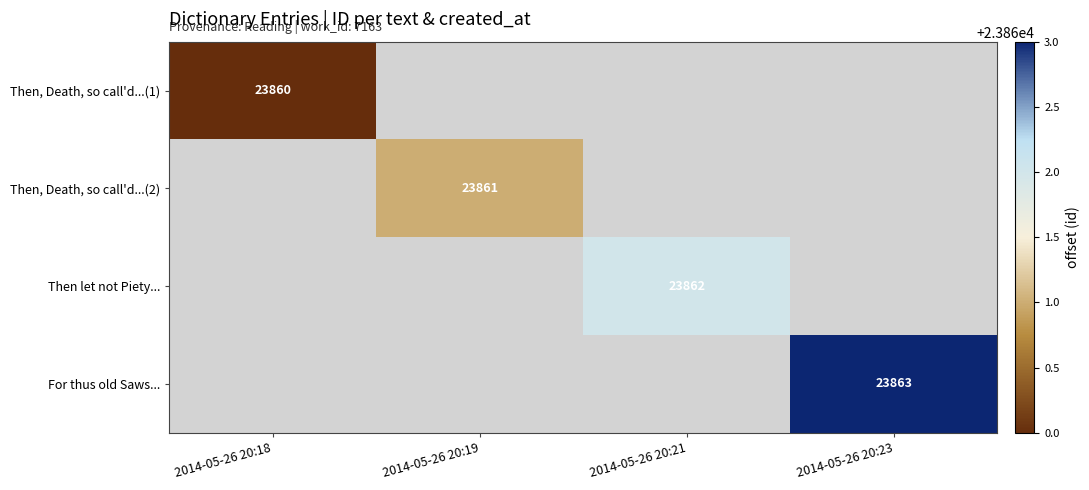

Is the value of Then, Death, so call'd...(2) at 2014-05-26 20:19 greater than the value of For thus old Saws... at 2014-05-26 20:23?

No